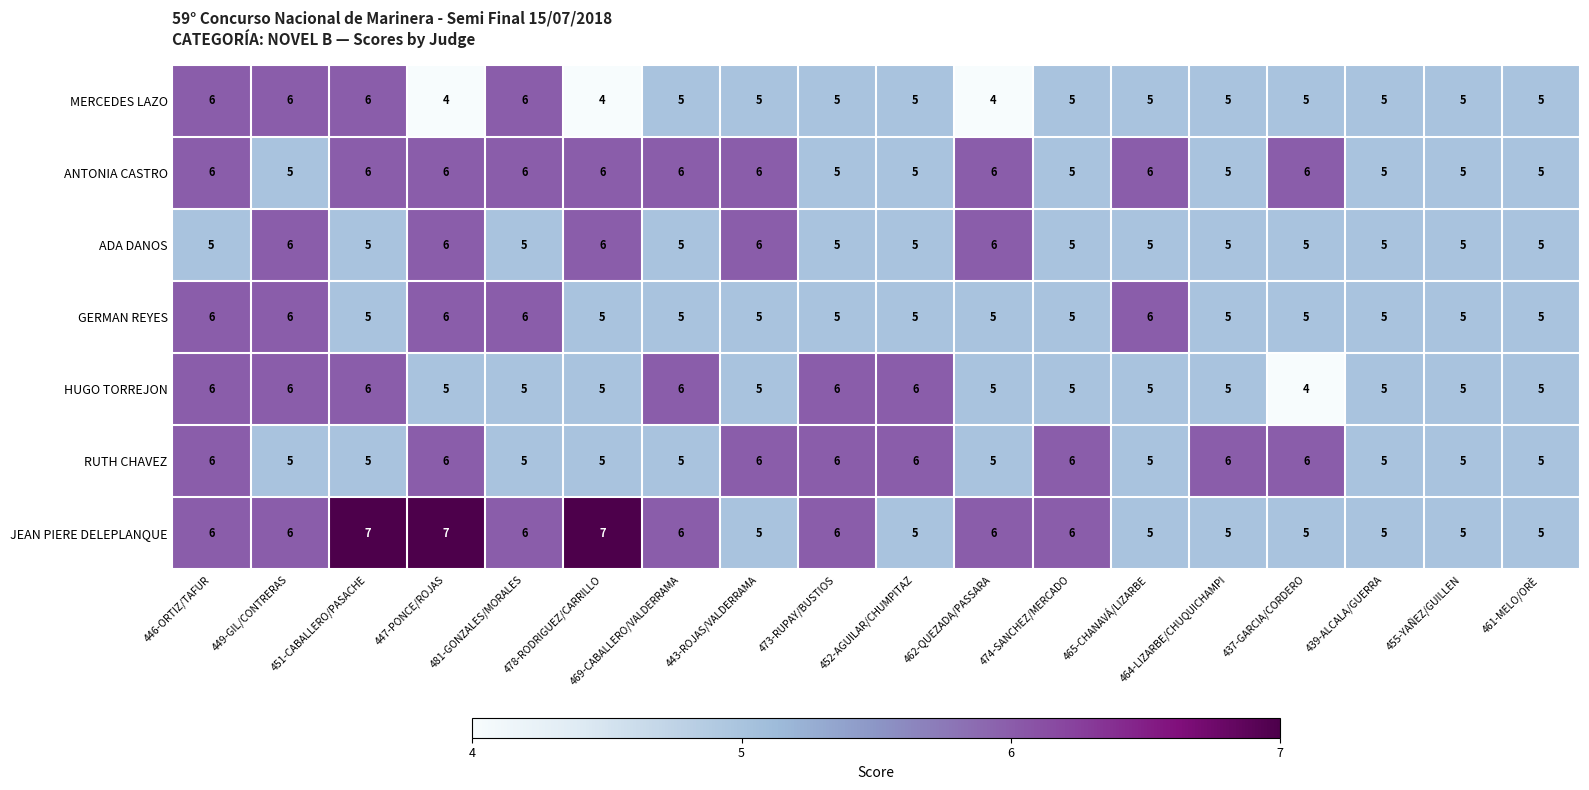

The value of HUGO TORREJON at 462-QUEZADA/PASSARA is 8. True or false?

False